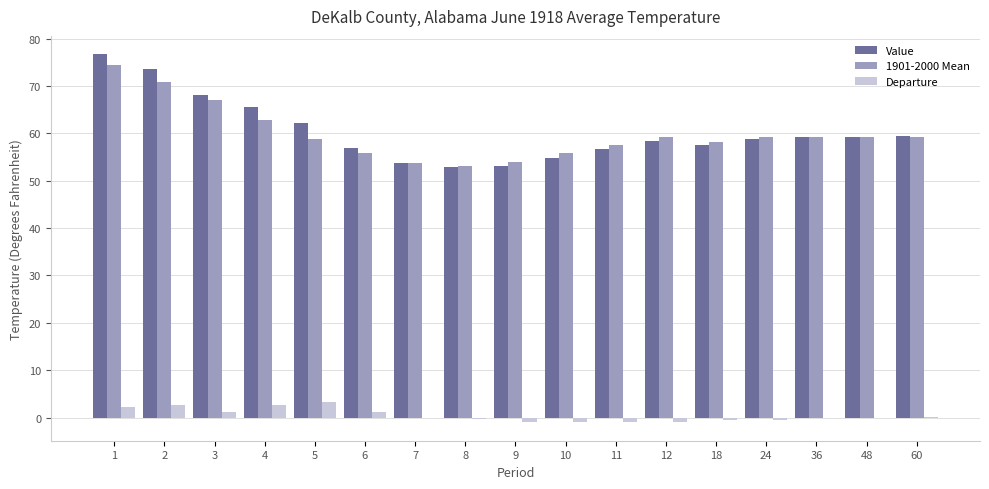

At which label does 1901-2000 Mean first exceed 59?

1